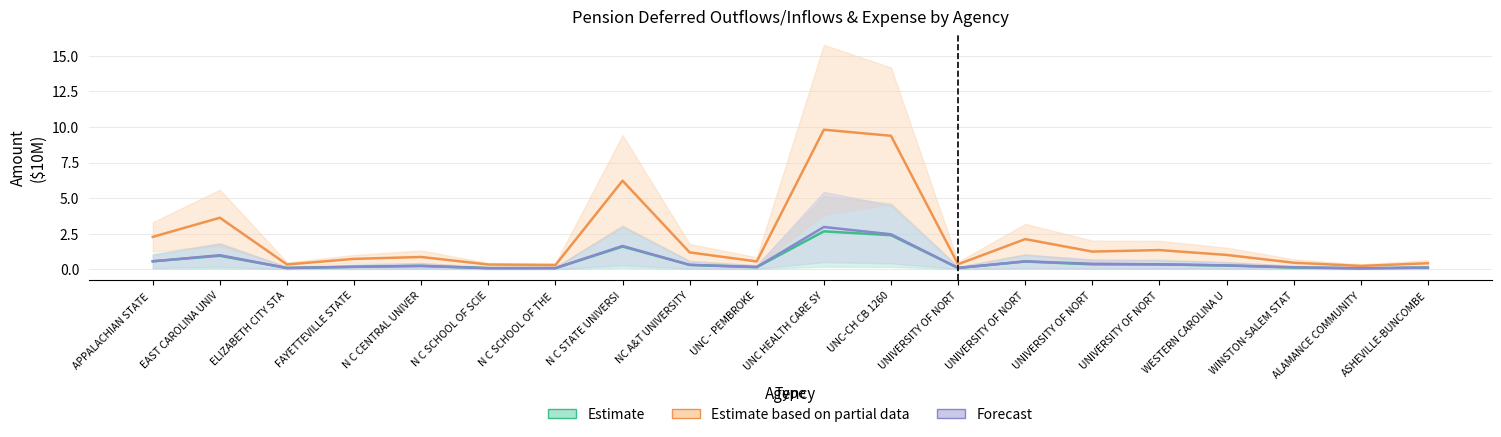

Where is the first local minimum for Proportional Share Pension Expense?

ELIZABETH CITY STA